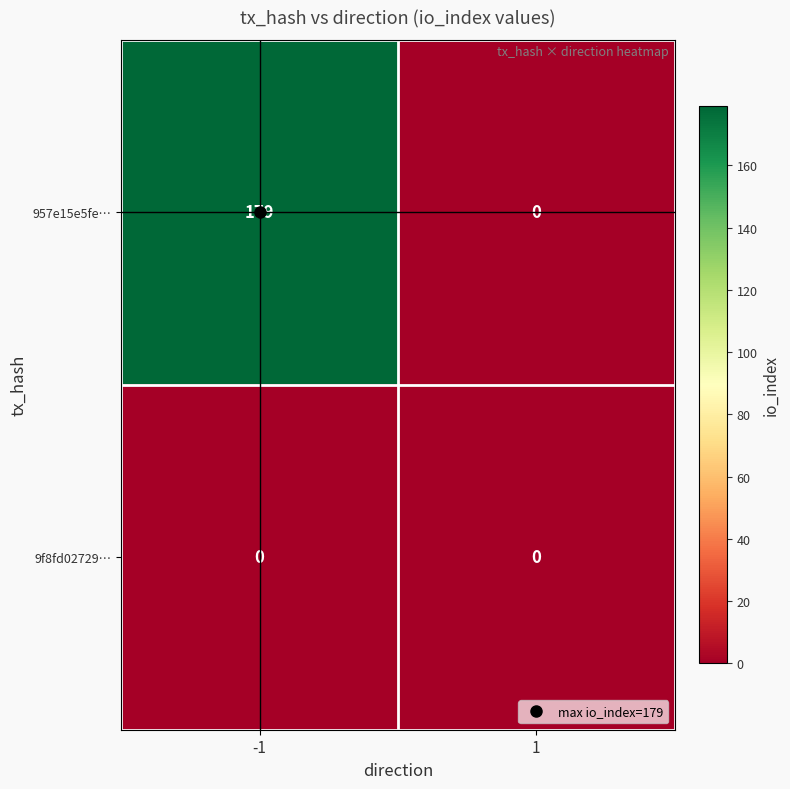

Which series has the widest spread of values?

957e15e5fe…